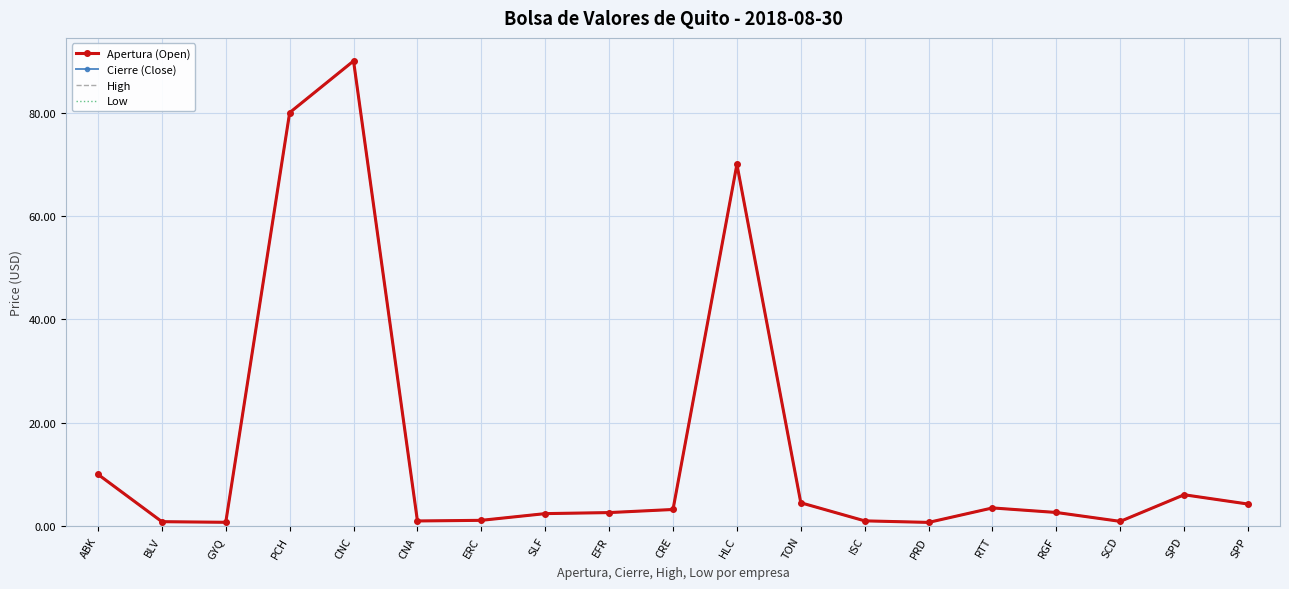

Which series has the largest range (max minus min)?

Apertura (Open)